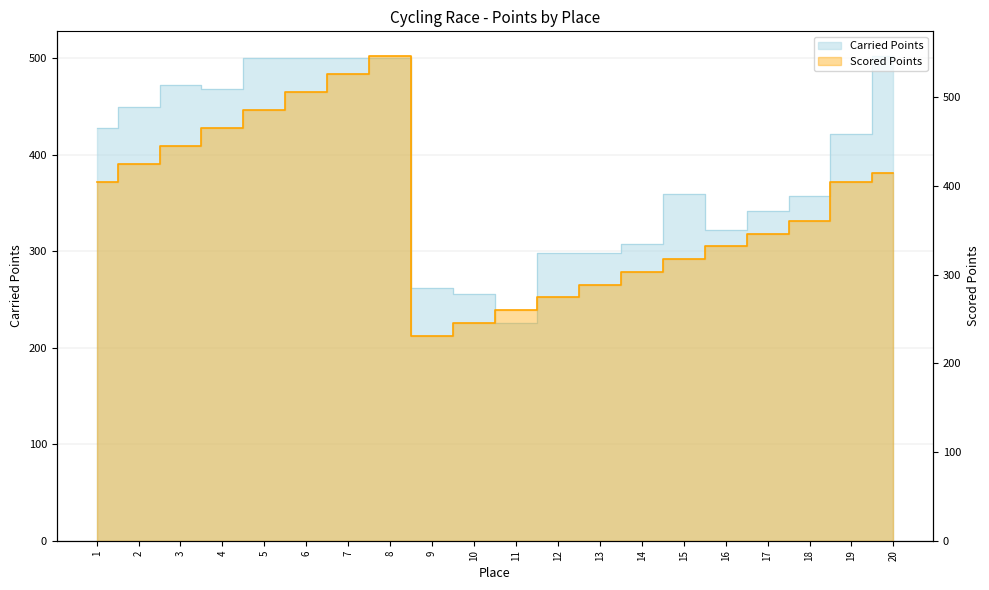

Reading left to right, list all the values displayed in this chart.

Carried Points: 1=427.8	2=449.2	3=471.9	4=467.6	5=500.0	6=500.0	7=500.0	8=500.0	9=261.8	10=255.6	11=225.9	12=298.6	13=298.1	14=307.5	15=359.1	16=321.7	17=342.0	18=356.9	19=421.1	20=502.6
Scored Points: 1=404.6	2=425.0	3=445.3	4=465.6	5=485.9	6=506.3	7=526.6	8=546.9	9=231.1	10=245.4	11=259.8	12=274.2	13=288.6	14=303.0	15=317.4	16=331.8	17=346.2	18=360.6	19=404.6	20=414.3